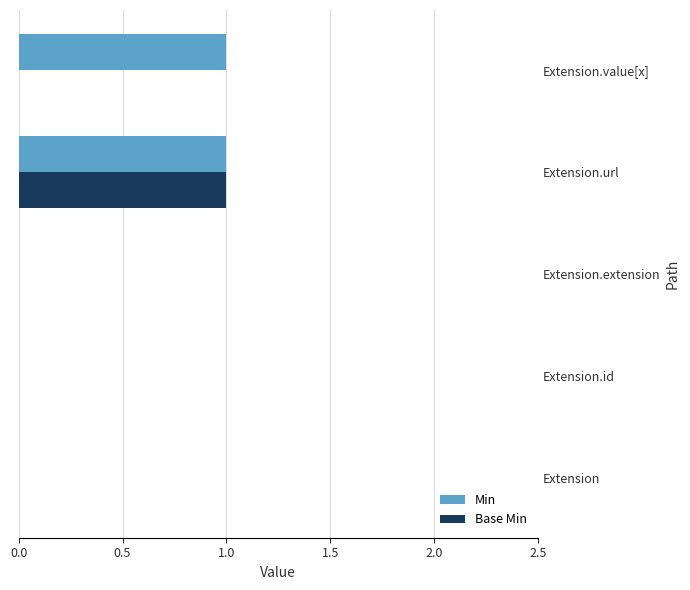

At which category is the sum across all series the highest?

Extension.url